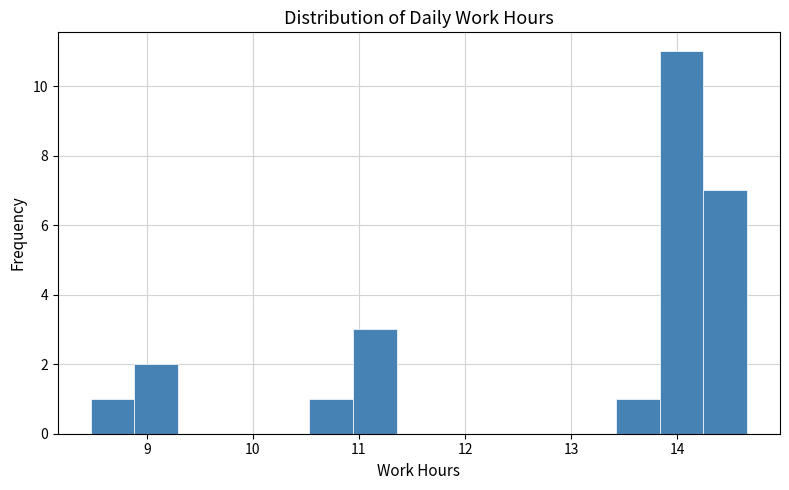

Reading left to right, list every bar in this chart as the range it spans on the x-axis followed by its height. Neither the bar edges nor the heights are printed on the chart, so give them approximately, as read against the axes.

8.5 to 8.9: 1
8.9 to 9.3: 2
9.3 to 9.7: 0
9.7 to 10.1: 0
10.1 to 10.5: 0
10.5 to 10.9: 1
10.9 to 11.4: 3
11.4 to 11.8: 0
11.8 to 12.2: 0
12.2 to 12.6: 0
12.6 to 13.0: 0
13.0 to 13.4: 0
13.4 to 13.8: 1
13.8 to 14.2: 11
14.2 to 14.7: 7